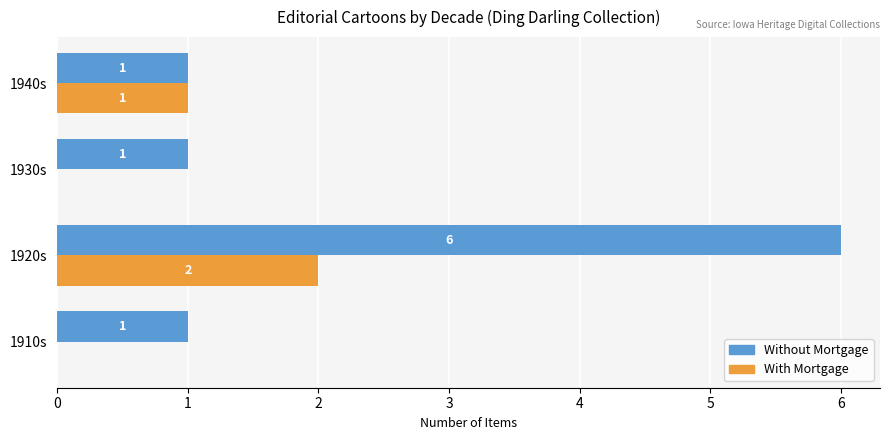

Which series changed the most between 1930s and 1940s?

With Mortgage